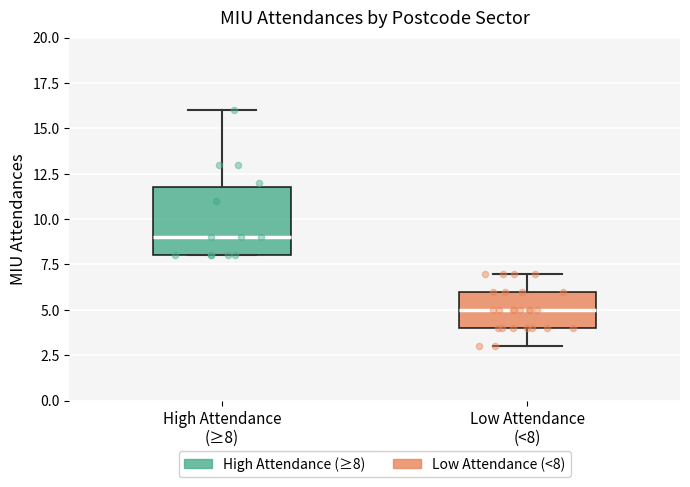

Reading left to right, read every box against the y-axis: the position of its median line, the range the box covers, and the ends of its whiskers. The values are not printed on the chart, so give them approximately, as read against the axis.

High Attendance (≥8): median 9, box 8 to 12, whiskers 8 to 16
Low Attendance (<8): median 5, box 4 to 6, whiskers 3 to 7